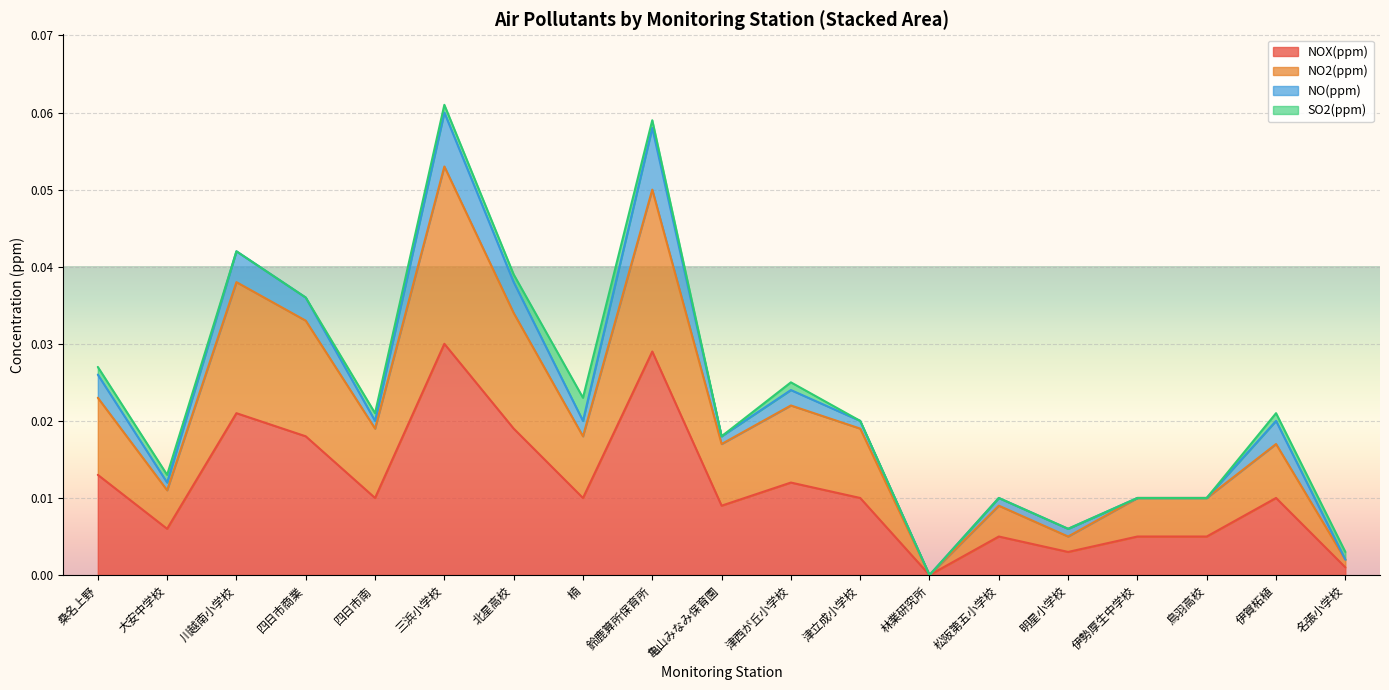

What are all the series names shown in the legend?

NOX(ppm), NO2(ppm), NO(ppm), SO2(ppm)